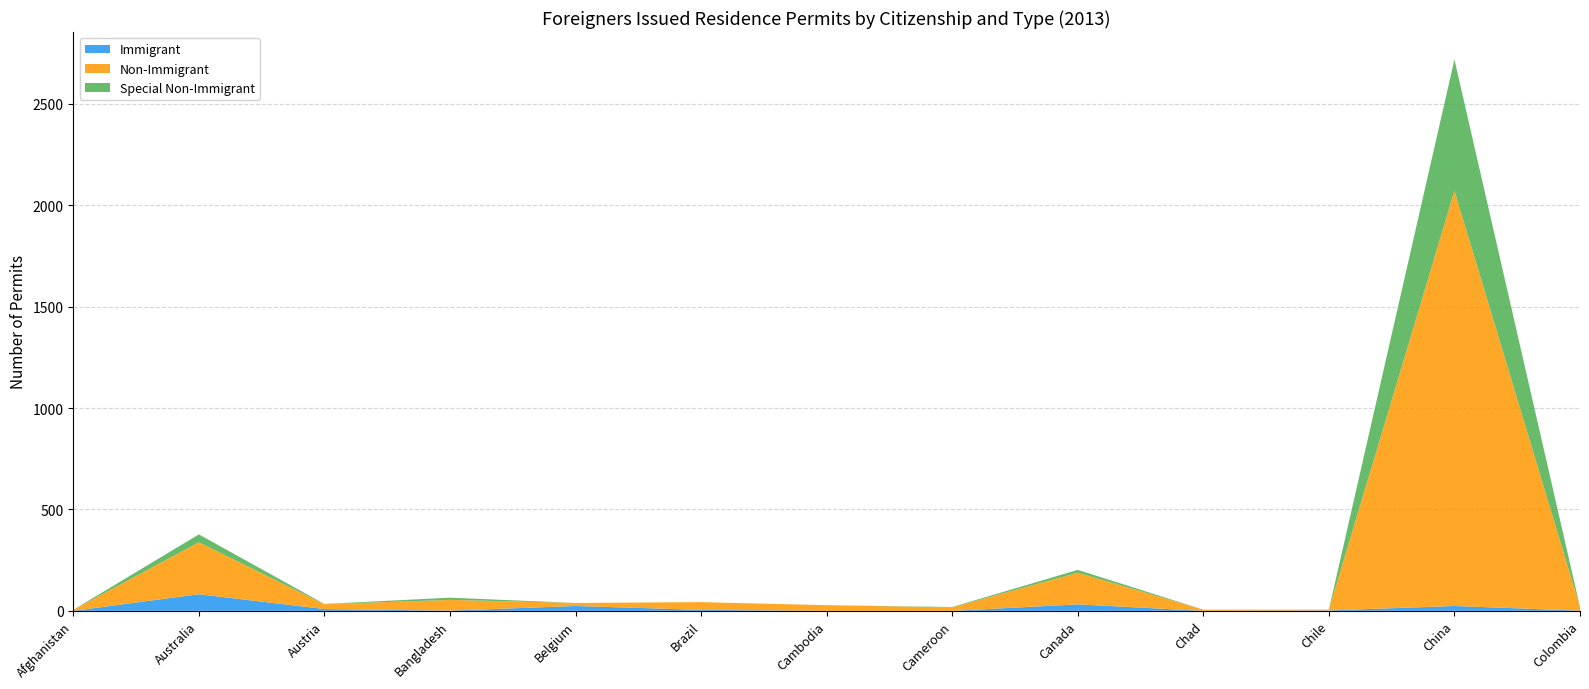

Reading right to left, extract all data points from this chart.

Immigrant: Colombia=1	China=24	Chile=2	Chad=0	Canada=32	Cameroon=0	Cambodia=0	Brazil=5	Belgium=24	Bangladesh=1	Austria=9	Australia=82	Afghanistan=0
Non-Immigrant: Colombia=18	China=2047	Chile=4	Chad=6	Canada=156	Cameroon=17	Cambodia=28	Brazil=38	Belgium=15	Bangladesh=53	Austria=24	Australia=256	Afghanistan=5
Special Non-Immigrant: Colombia=0	China=647	Chile=0	Chad=0	Canada=14	Cameroon=2	Cambodia=0	Brazil=0	Belgium=0	Bangladesh=11	Austria=1	Australia=39	Afghanistan=0